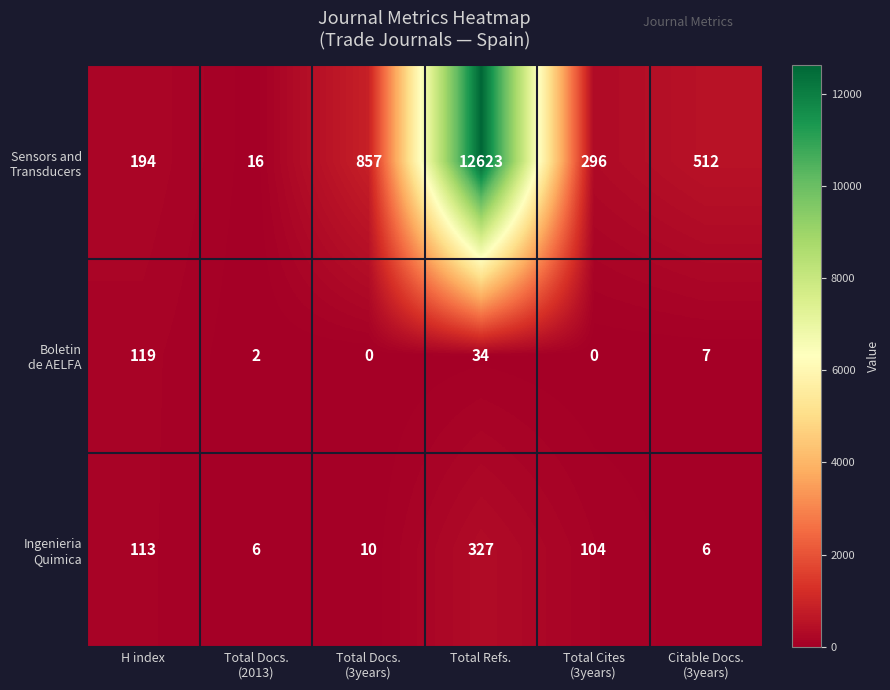

What is the maximum value shown in the chart?

12623